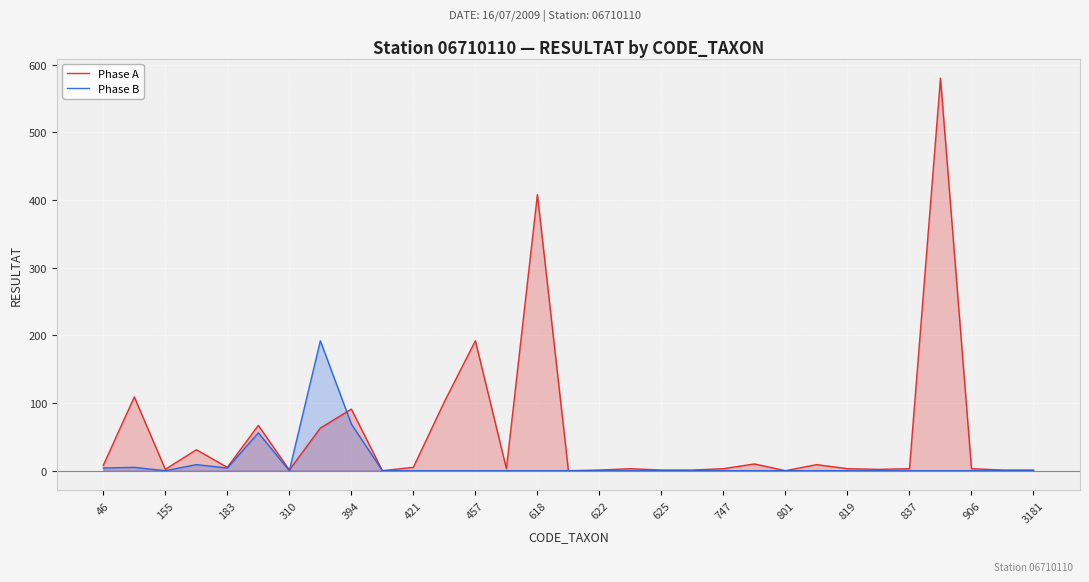

The Phase B series shows 4 at 46. True or false?

True